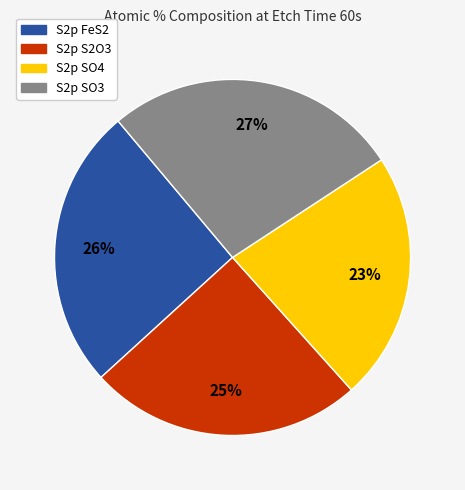

Does any single category account for the majority?

No